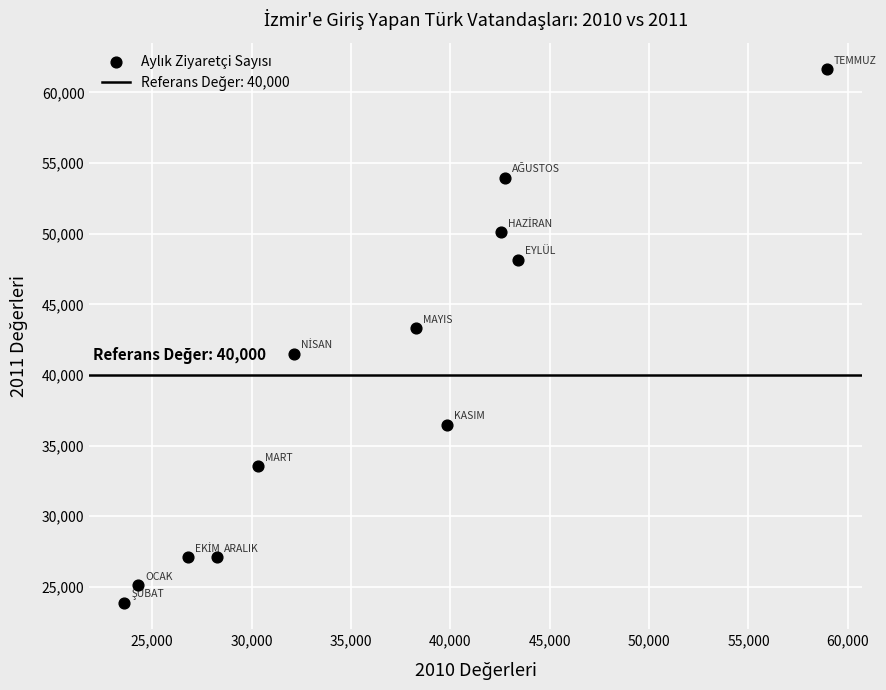

What Y value in the scatter plot is closest to 42764?

43318